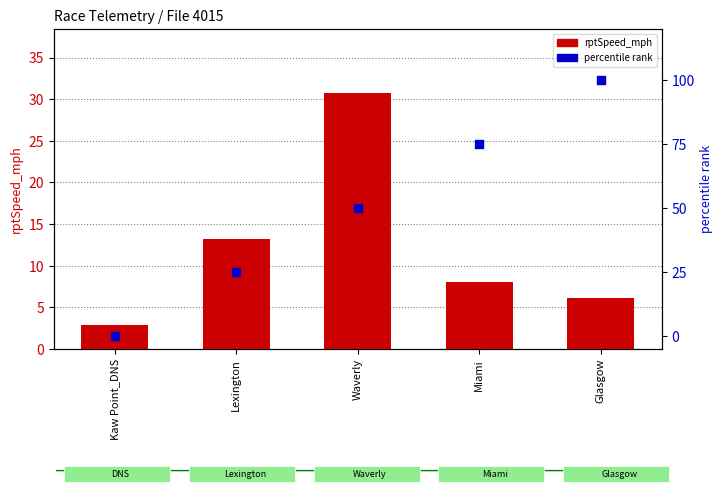

At how many categories does at least one series exceed 21?

4